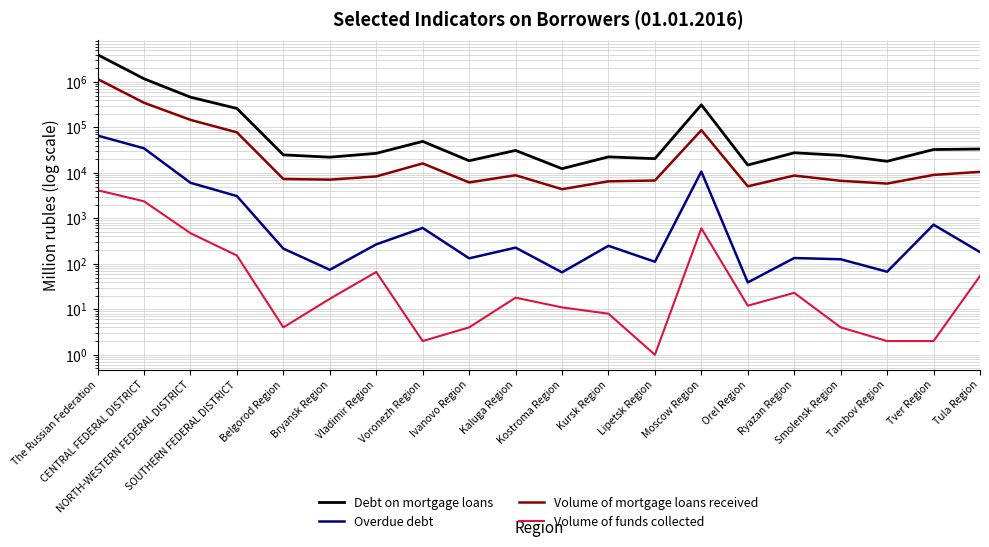

True or false: Debt on mortgage loans and Volume of mortgage loans received intersect in this chart.

False